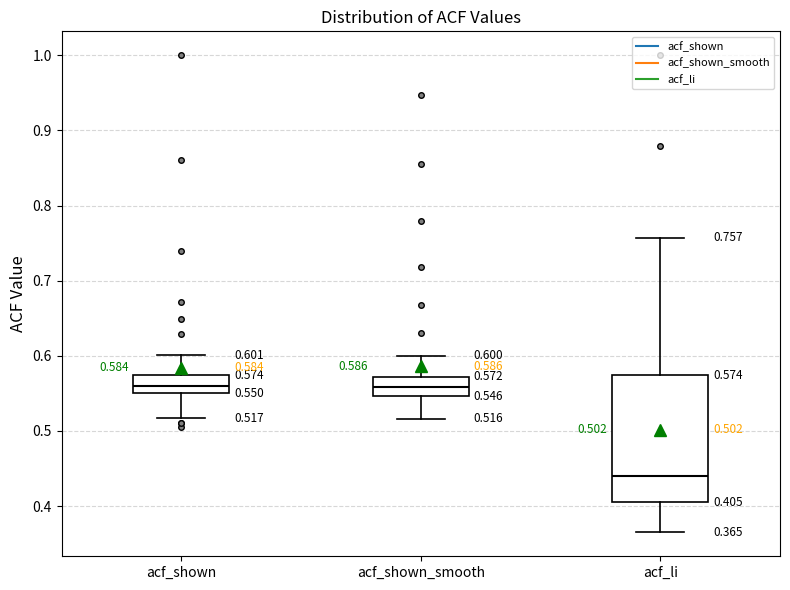

Comparing the boxes themselves (not the whiskers), which one is the tallest?

acf_li